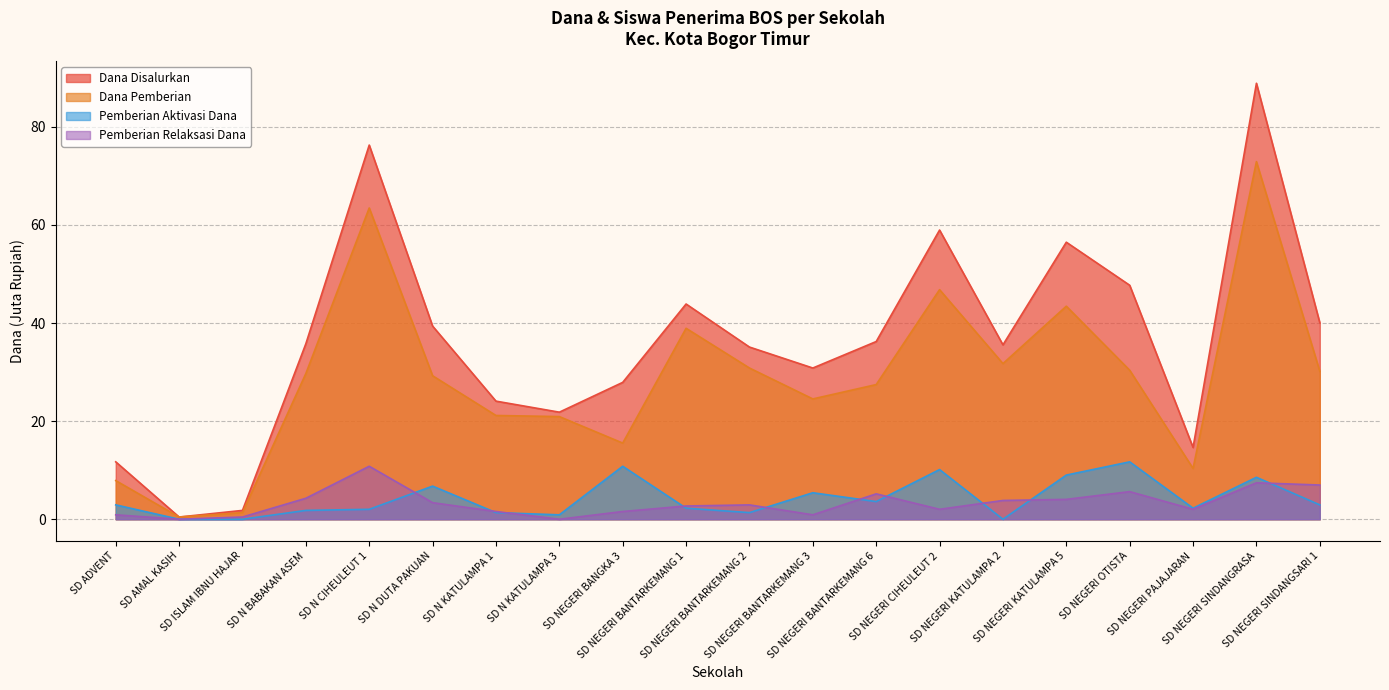

What is the sum of the Dana Disalurkan values at SD NEGERI SINDANGRASA and SD ADVENT?

100.6